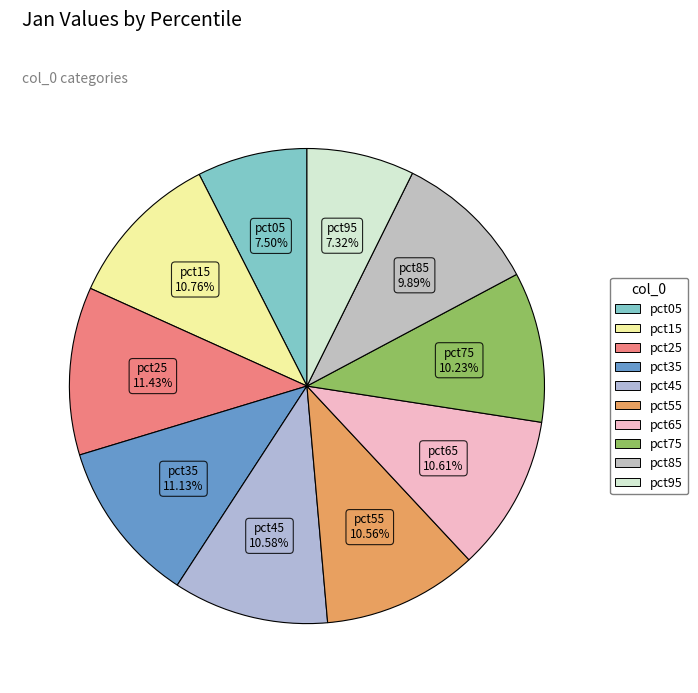

Is it true that pct95 is 7% of the pie?

True